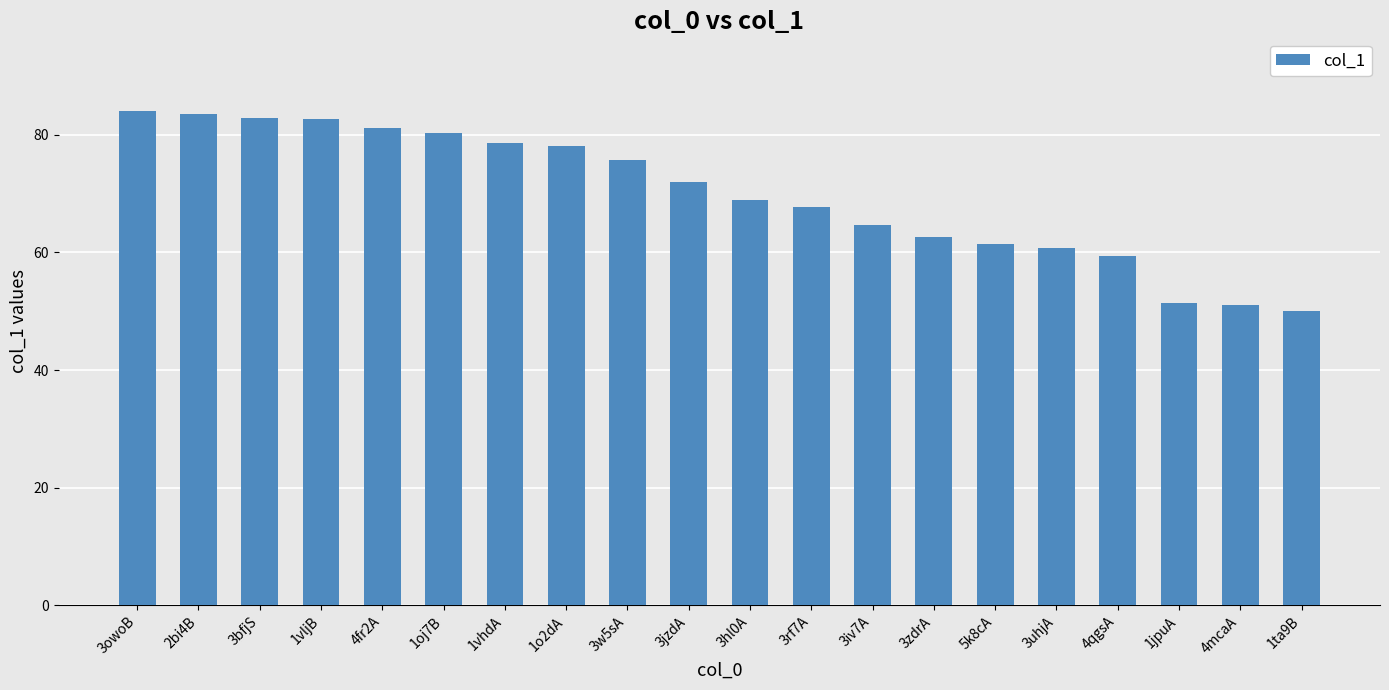

What position from the right is 3hl0A?

10